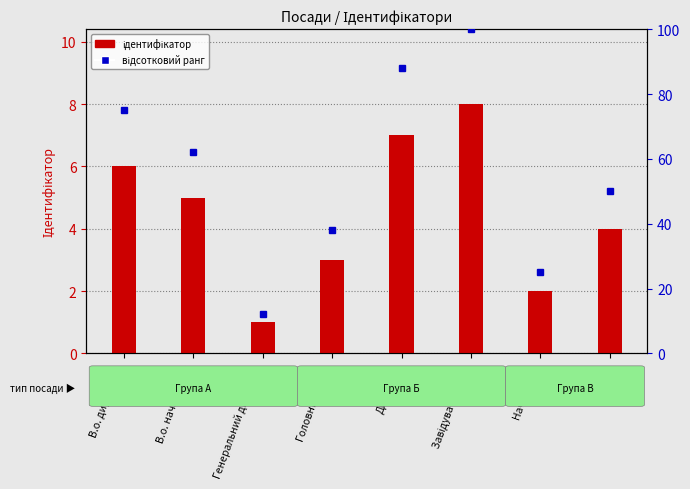

What is the spread (max minus min) of values at Завідувач філією?

92